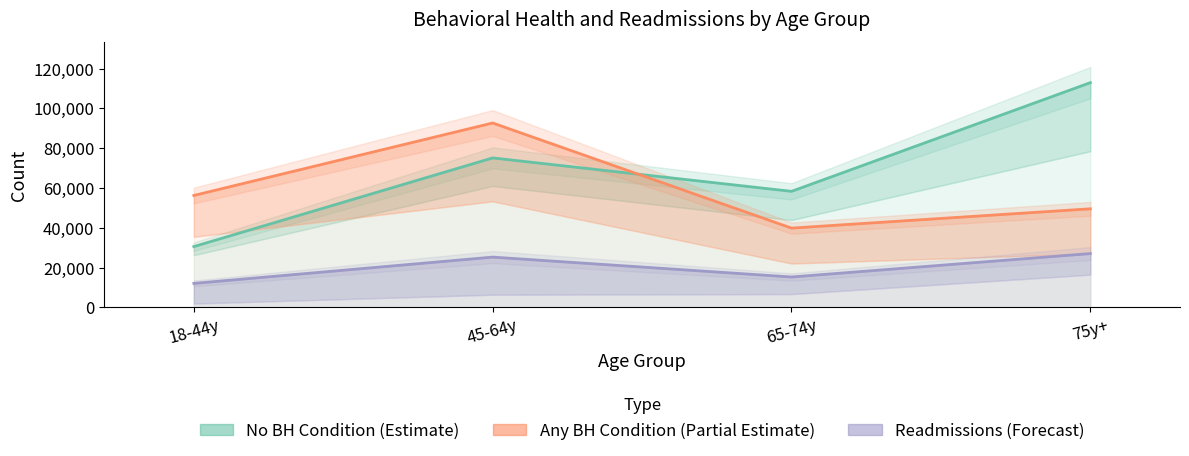

Is the value of Any BH Discharges at 65-74y greater than the value of No BH Discharges at 65-74y?

No